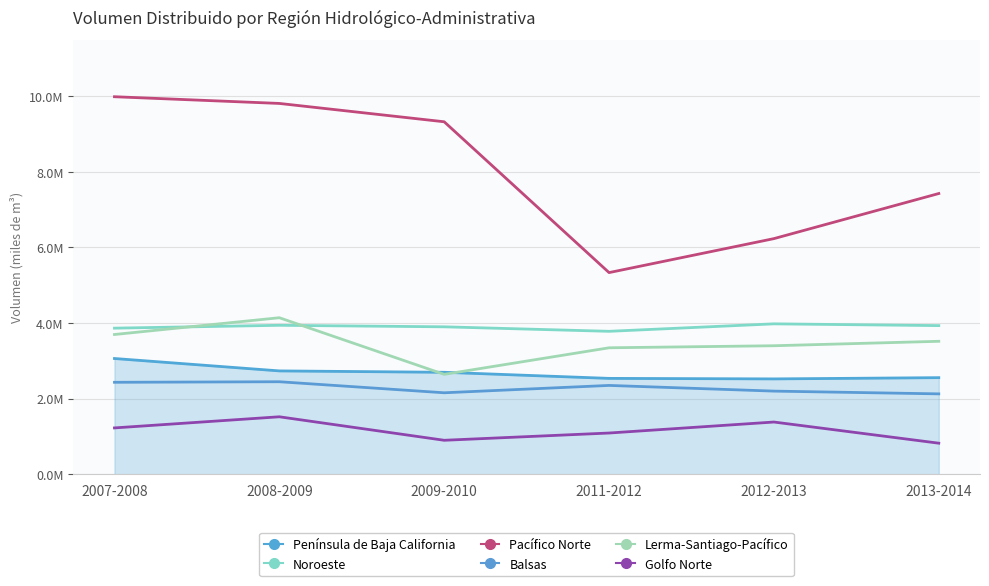

How many data points in Golfo Norte are less than 1226238?

3